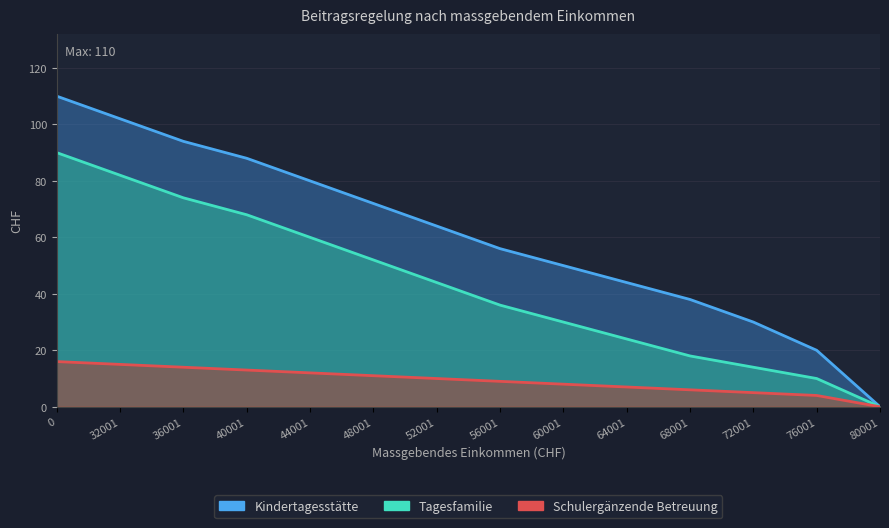

Reading left to right, what are all the values shown in this chart?

Kindertagesstätte: 0=110	32001=102	36001=94	40001=88	44001=80	48001=72	52001=64	56001=56	60001=50	64001=44	68001=38	72001=30	76001=20	80001=0
Tagesfamilie: 0=90	32001=82	36001=74	40001=68	44001=60	48001=52	52001=44	56001=36	60001=30	64001=24	68001=18	72001=14	76001=10	80001=0
Schulergänzende Betreuung: 0=16	32001=15	36001=14	40001=13	44001=12	48001=11	52001=10	56001=9	60001=8	64001=7	68001=6	72001=5	76001=4	80001=0